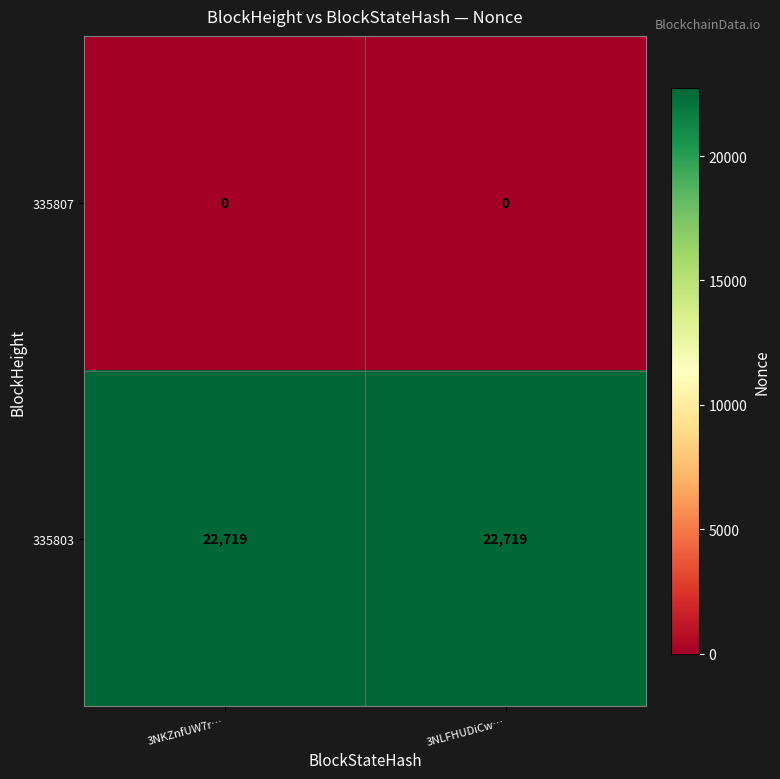

What is the spread (max minus min) of values at 3NLFHUDiCw…?

22719